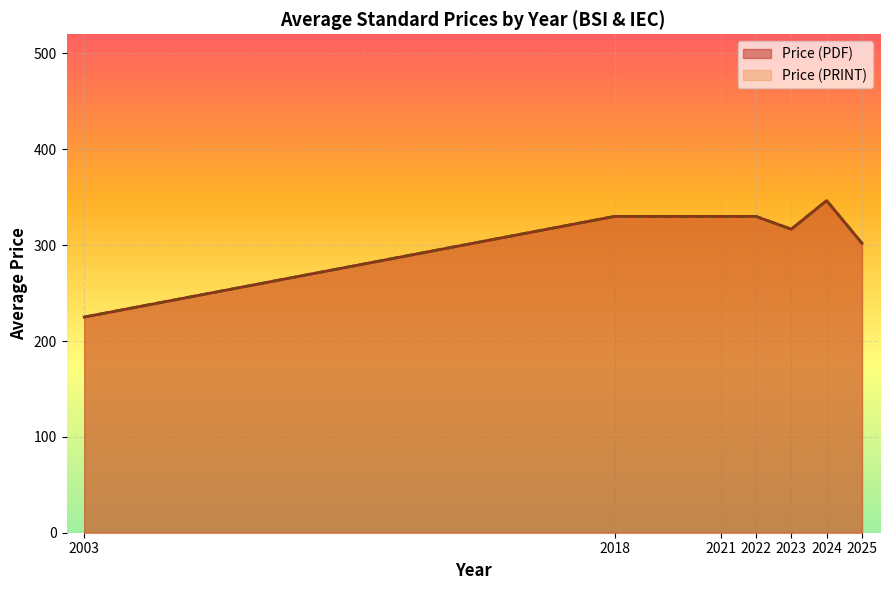

True or false: Price (PRINT) has a value of 290 at 2022.

True